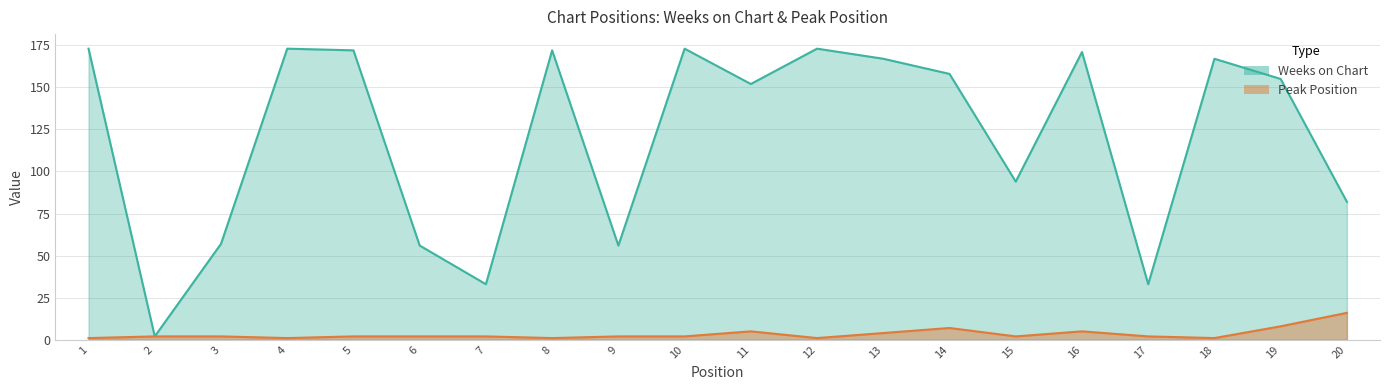

Reading left to right, what are all the values shown in this chart?

Weeks on Chart: 1=173	2=2	3=57	4=173	5=172	6=56	7=33	8=172	9=56	10=173	11=152	12=173	13=167	14=158	15=94	16=171	17=33	18=167	19=155	20=82
Peak Position: 1=1	2=2	3=2	4=1	5=2	6=2	7=2	8=1	9=2	10=2	11=5	12=1	13=4	14=7	15=2	16=5	17=2	18=1	19=8	20=16